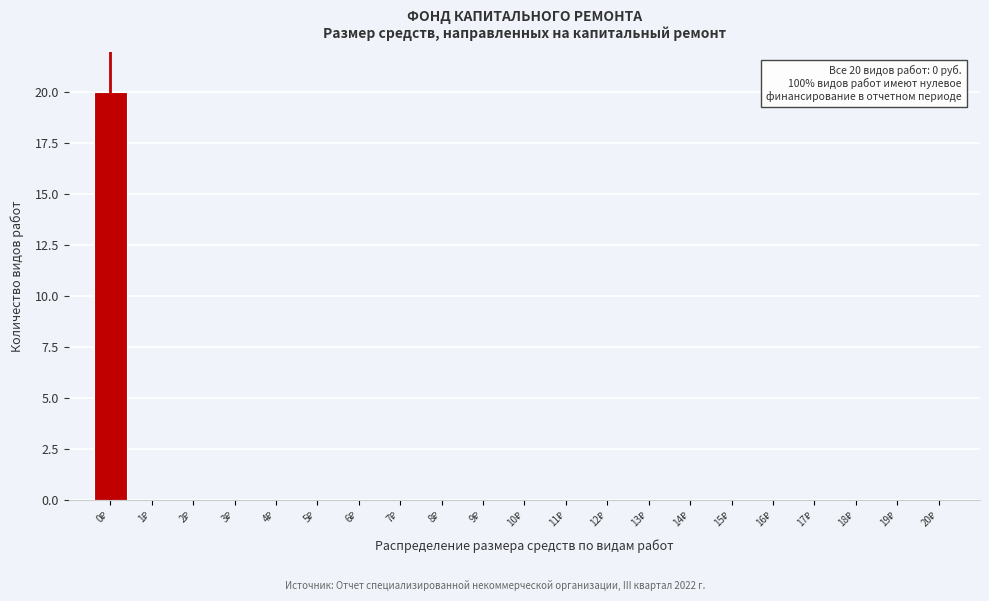

What is the sum of all values?

20